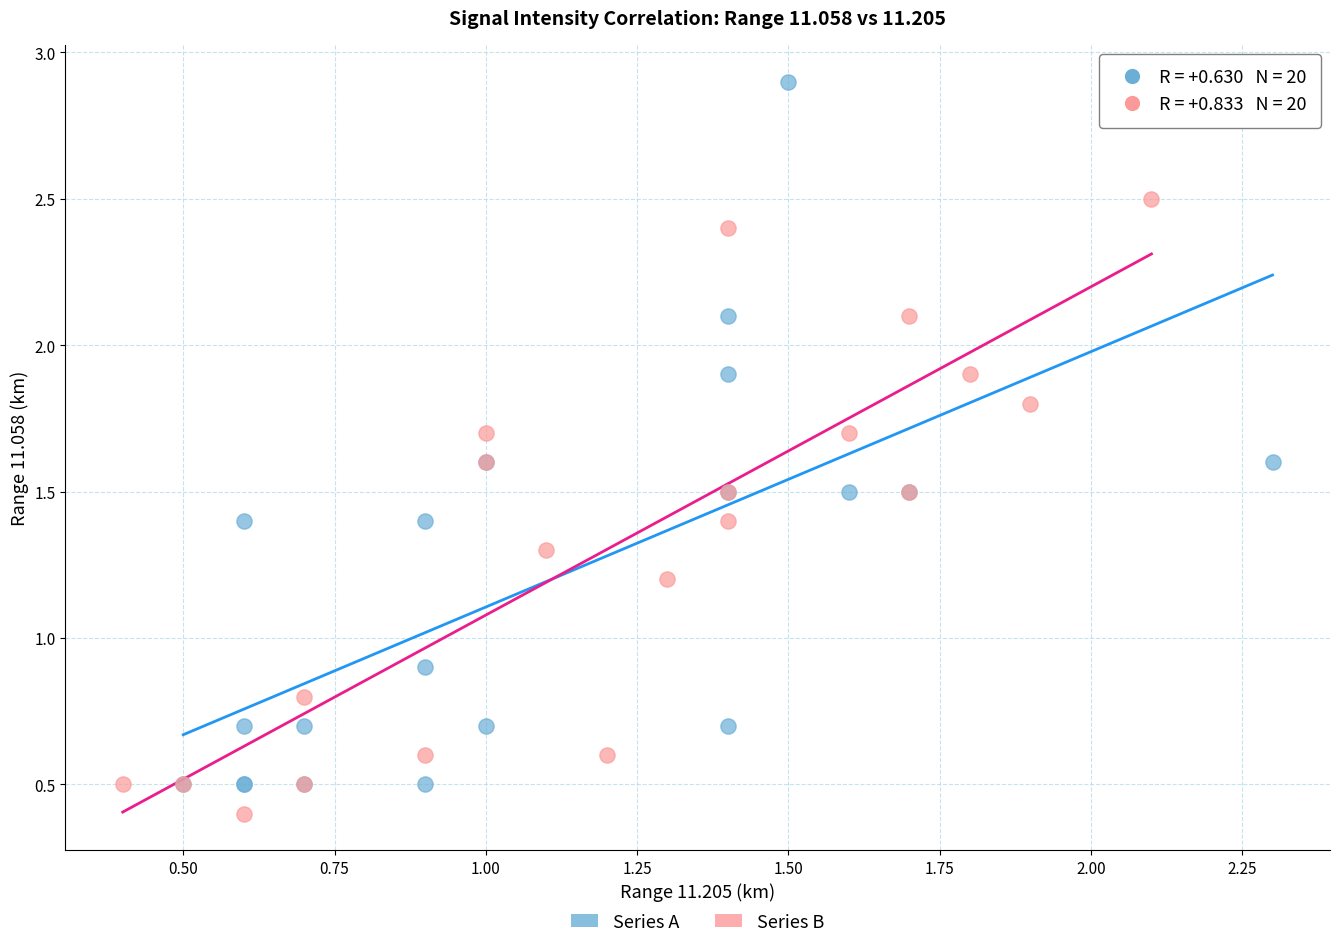

What are all the series names shown in the legend?

Series A, Series B